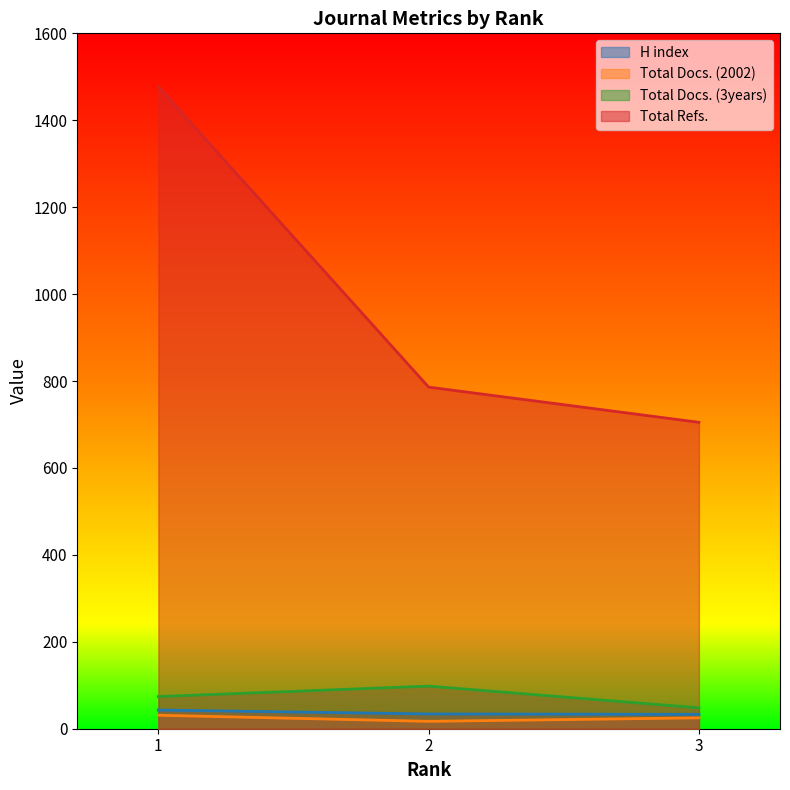

Between 1 and 3, which series saw the biggest shift?

Total Refs.